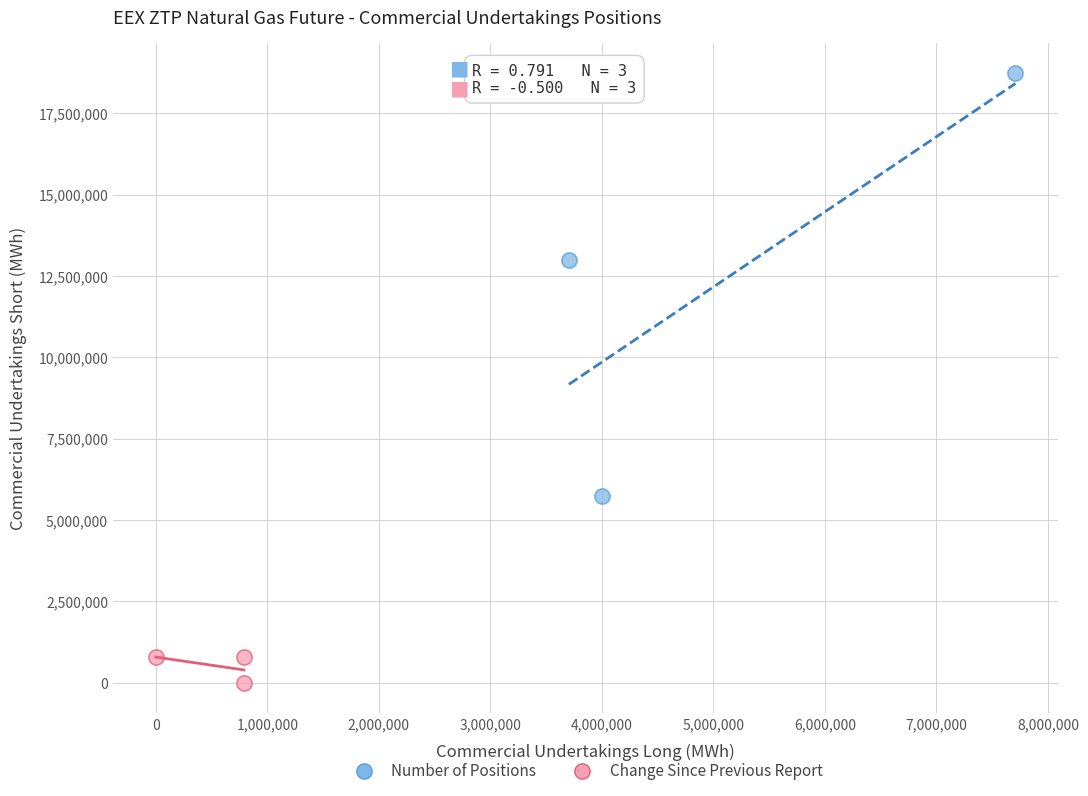

Which series contains the highest Y value?

Number of Positions